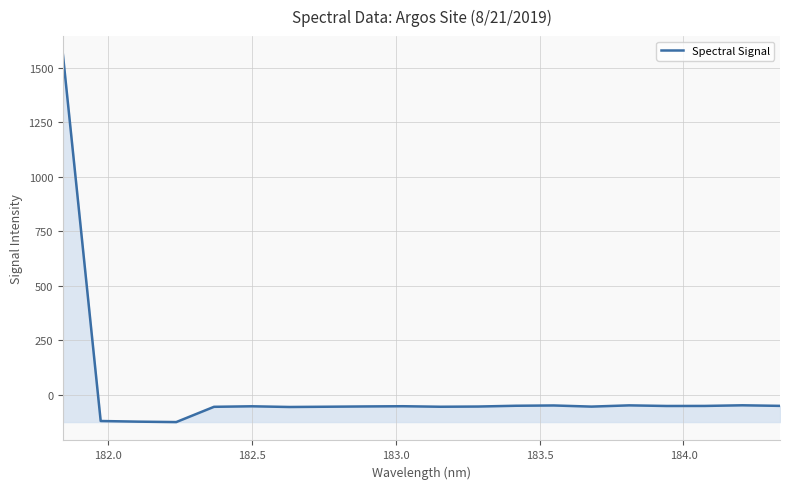

True or false: the data has more than 0 interior local peaks.

True